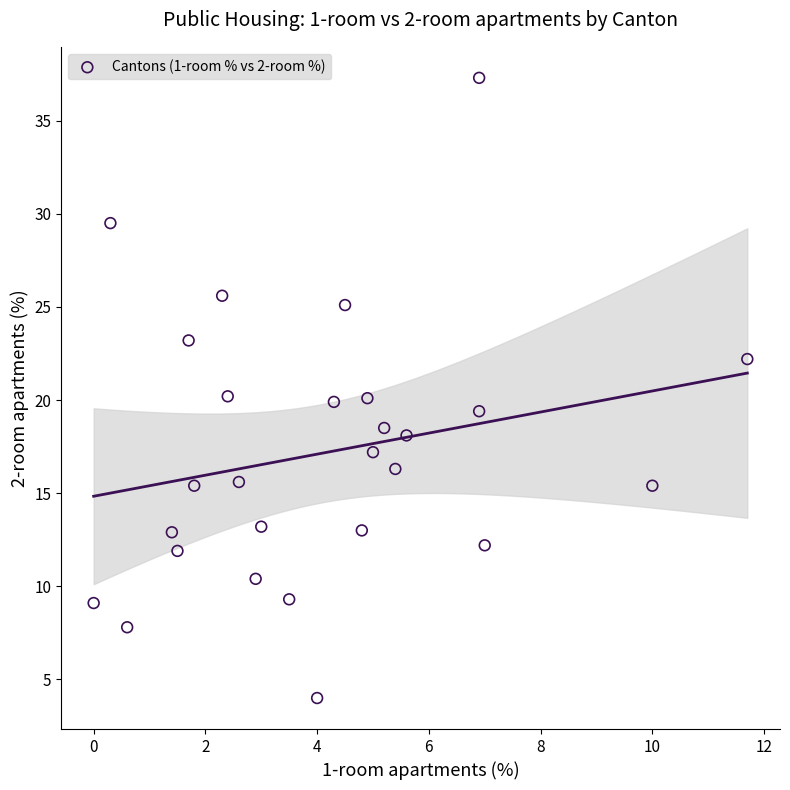

What is the range of Y values (max minus min)?

33.3